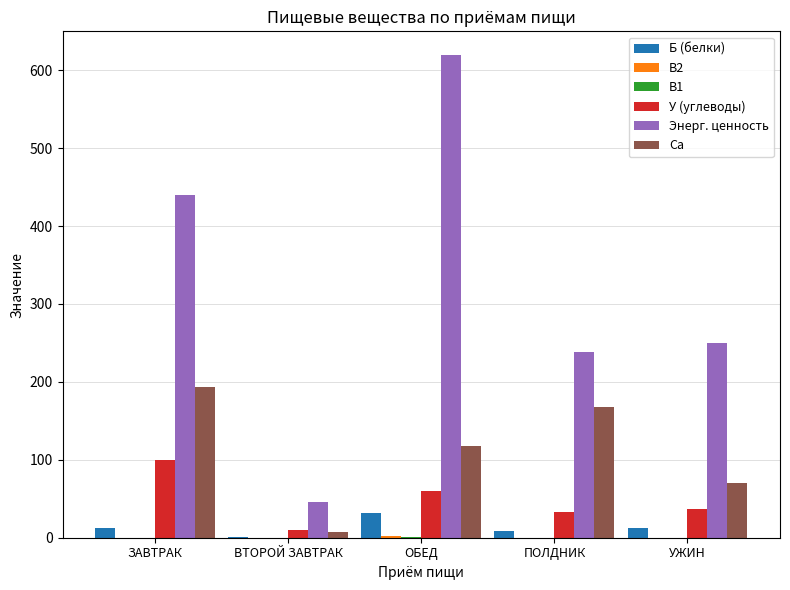

How many data points in Энерг. ценность are above 249?

3